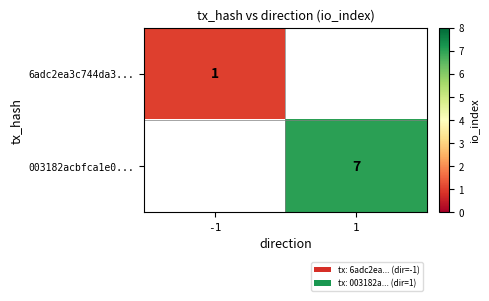

True or false: 003182acbfca1e0... has a value of 7 at 1.

True